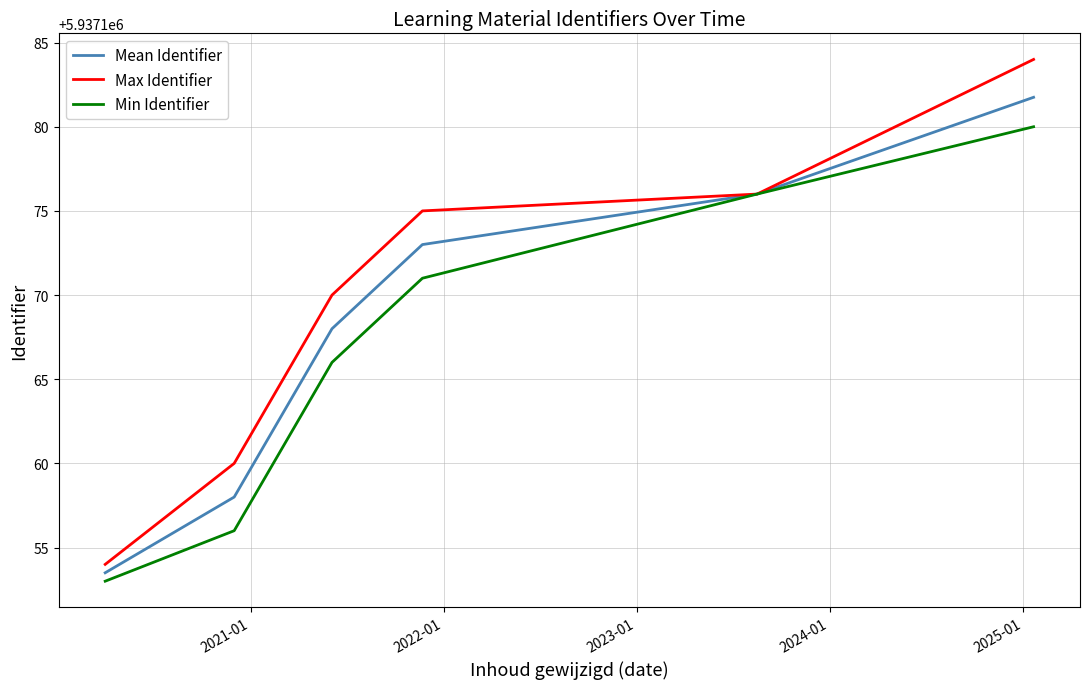

True or false: Max Identifier has more than 0 interior local peaks.

False